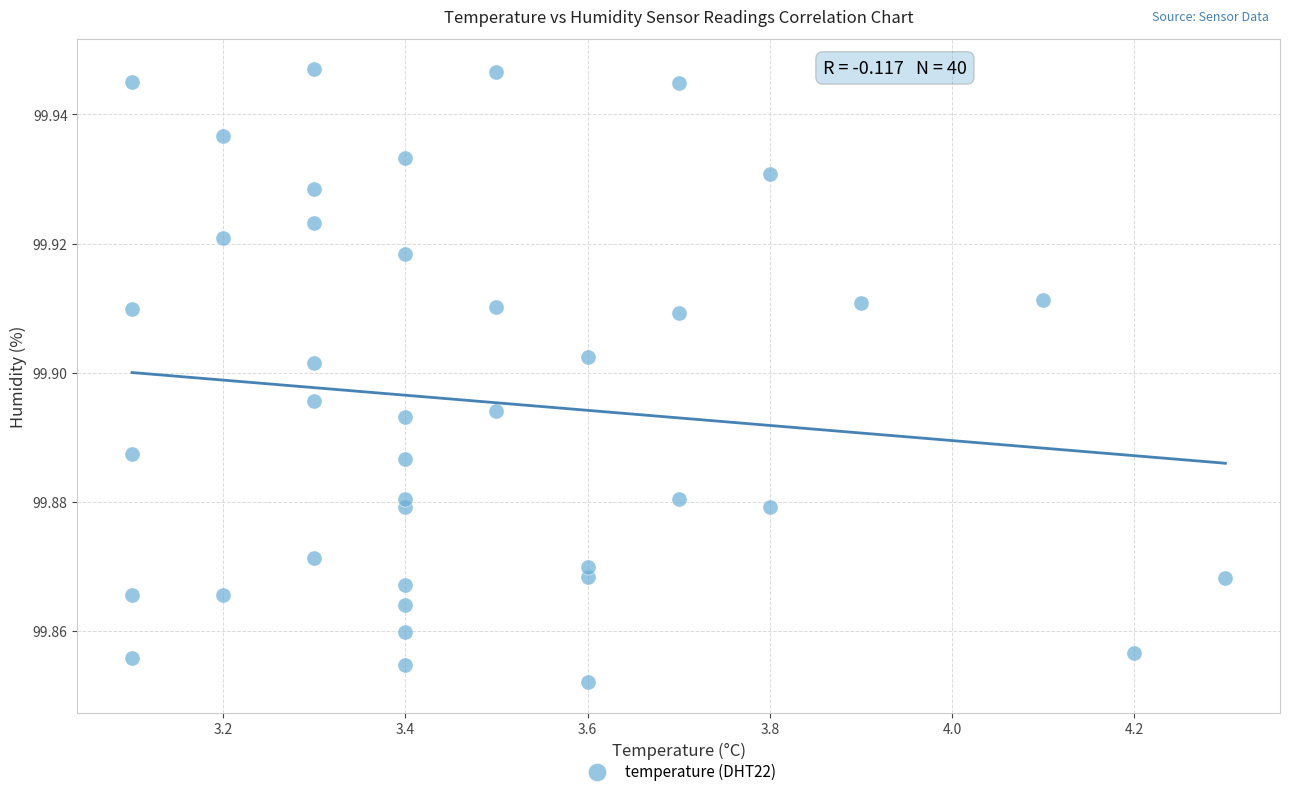

What is the range of X values (max minus min)?

1.2